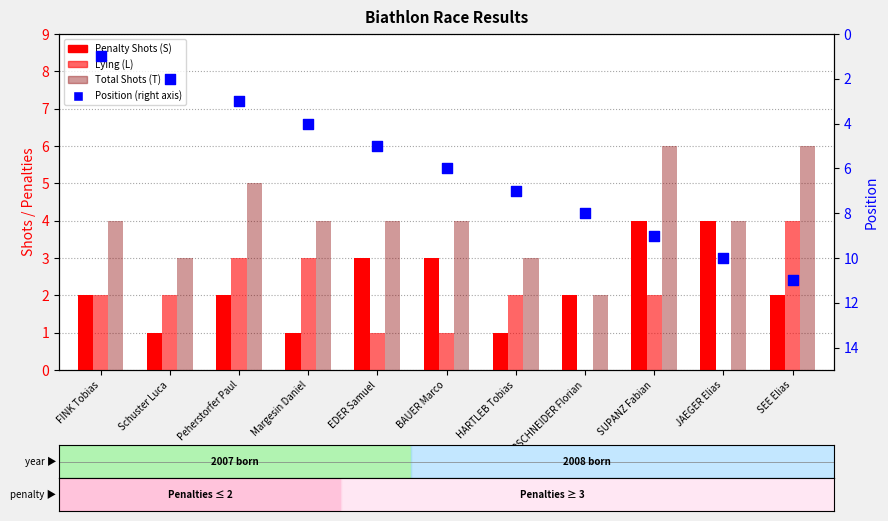

Which series has the largest total across all categories?

Position